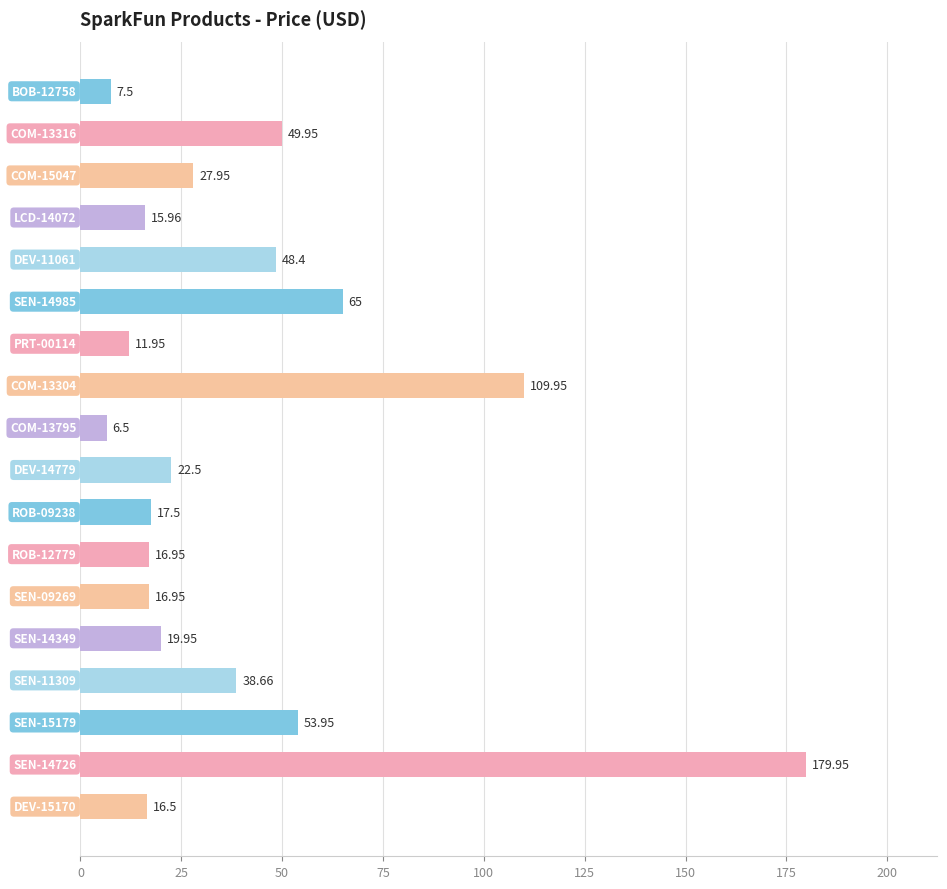

What is the sum of all values?

726.1